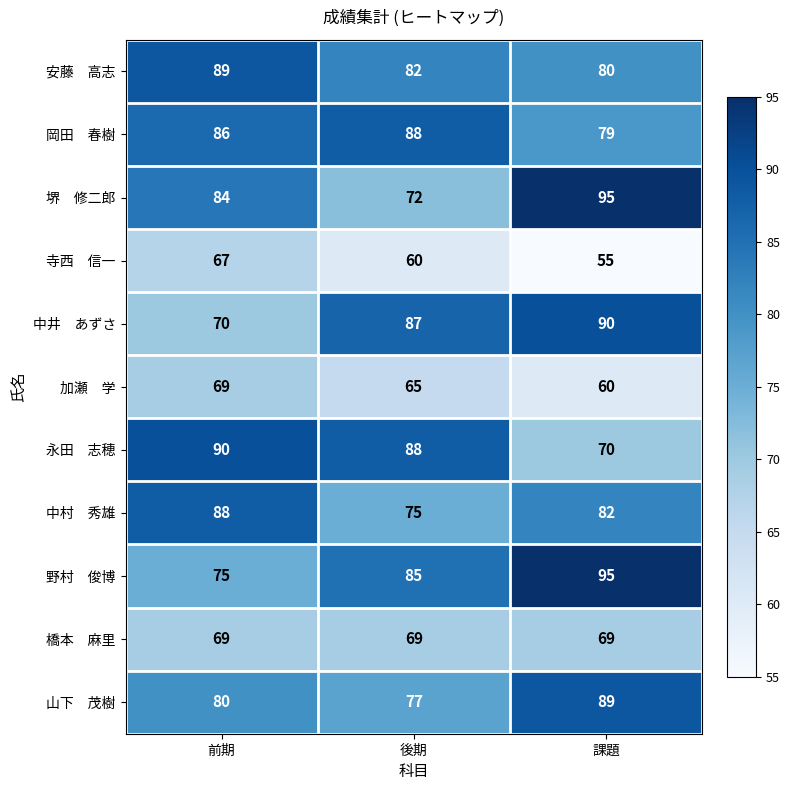

What is the spread (max minus min) of values at 課題?

40